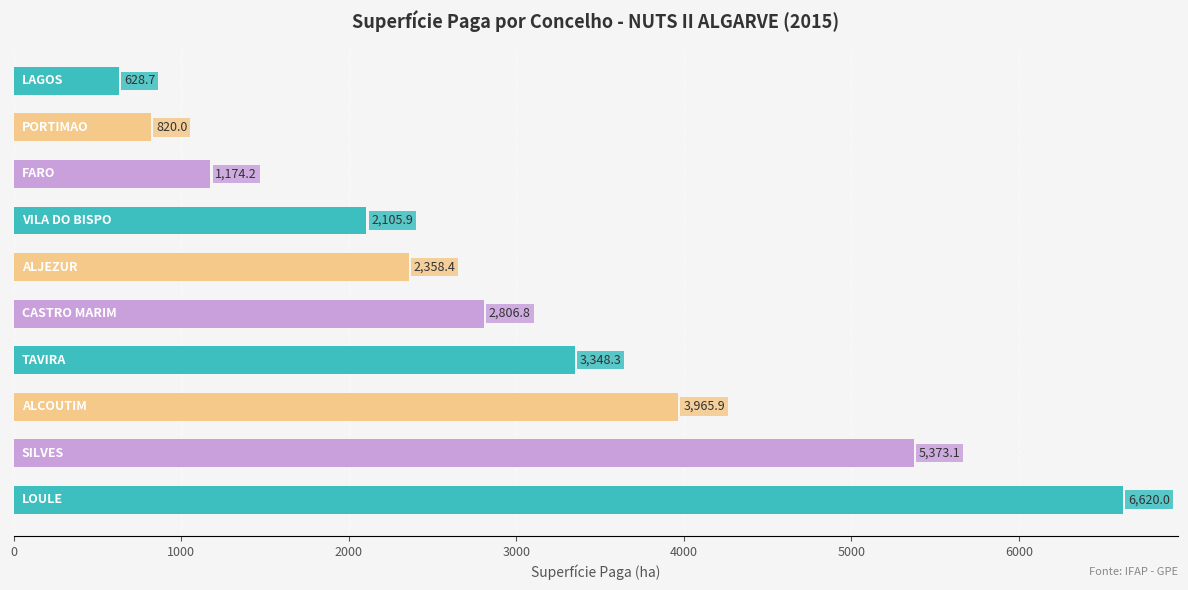

What is the maximum value shown in the chart?

6620.0